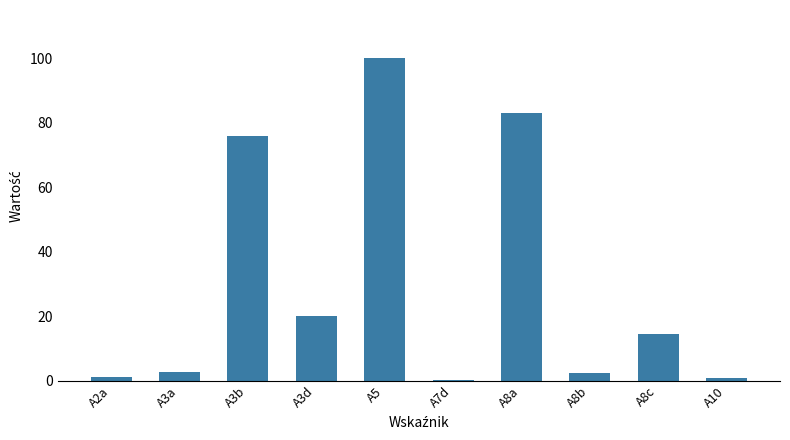

How many distinct data groups are displayed?

1